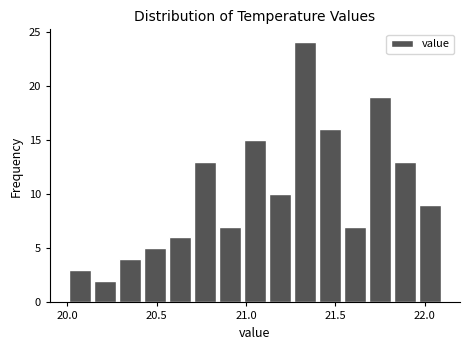

Around what value on the x-axis is the tallest bar? Give the approximate position of its centre, as read against the axis.

21.35